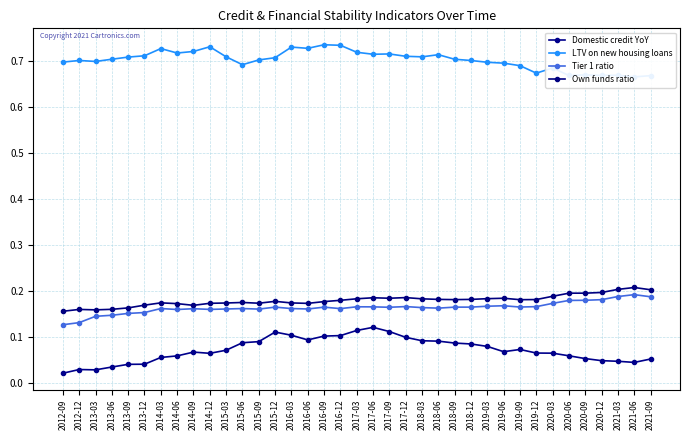

What is the total value across all series at 2016-06?

1.2